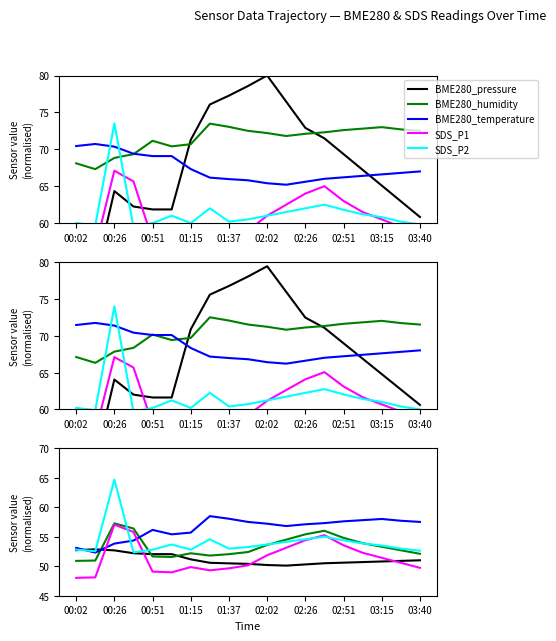

What are all the series names shown in the legend?

BME280_pressure, BME280_humidity, BME280_temperature, SDS_P1, SDS_P2